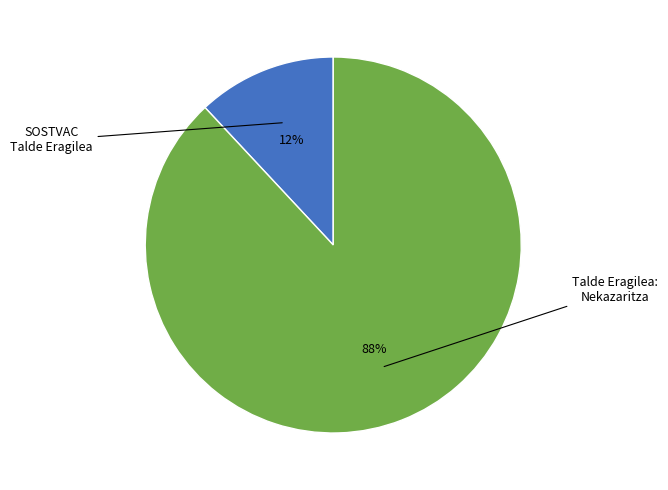

Is there a majority slice in this chart?

Yes